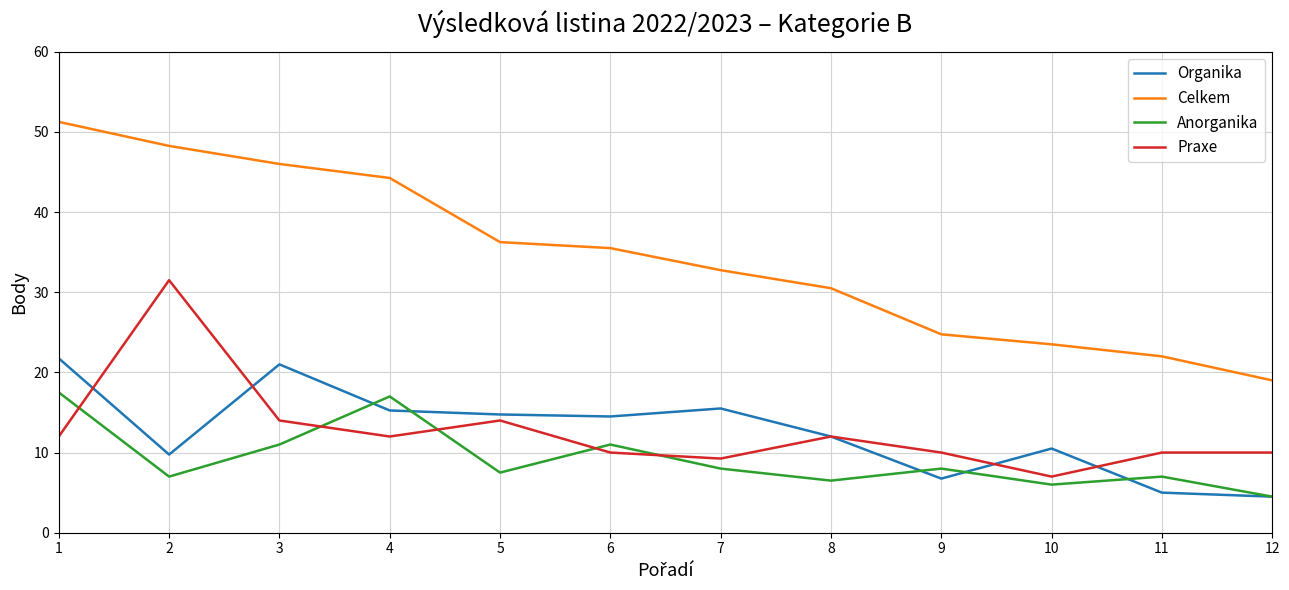

What is the total value across all series at 6?

71.0